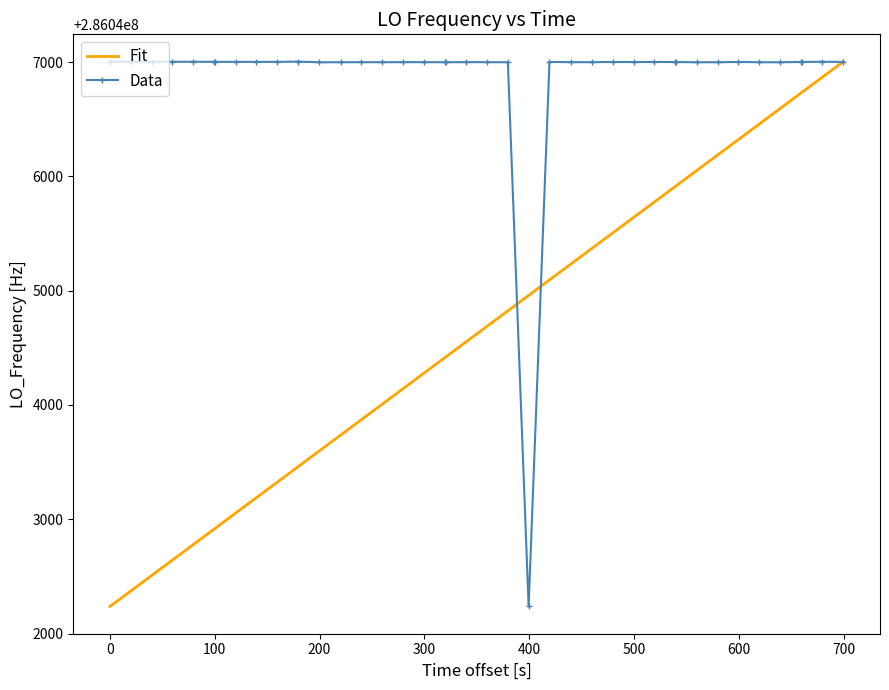

At how many categories does at least one series exceed 286044729?

40